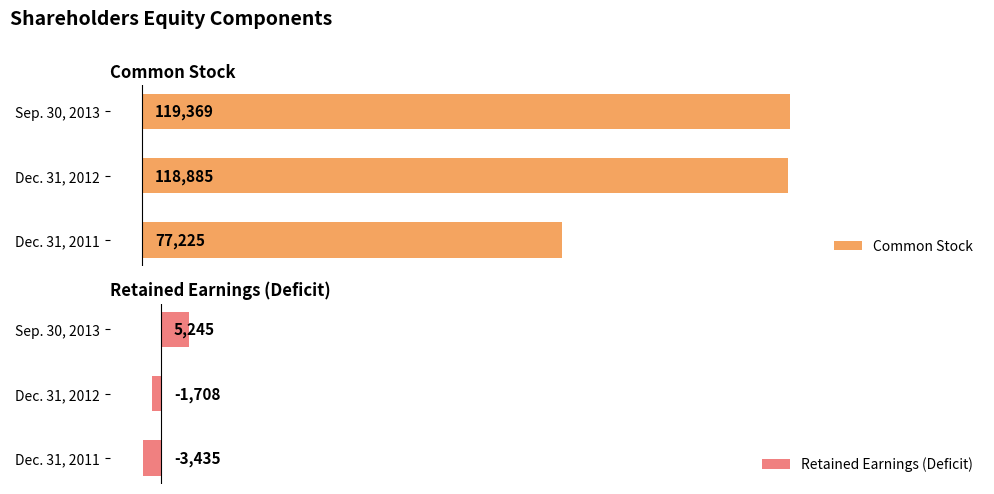

What is the value of the Common Stock bar at the 1st from the left?

77225